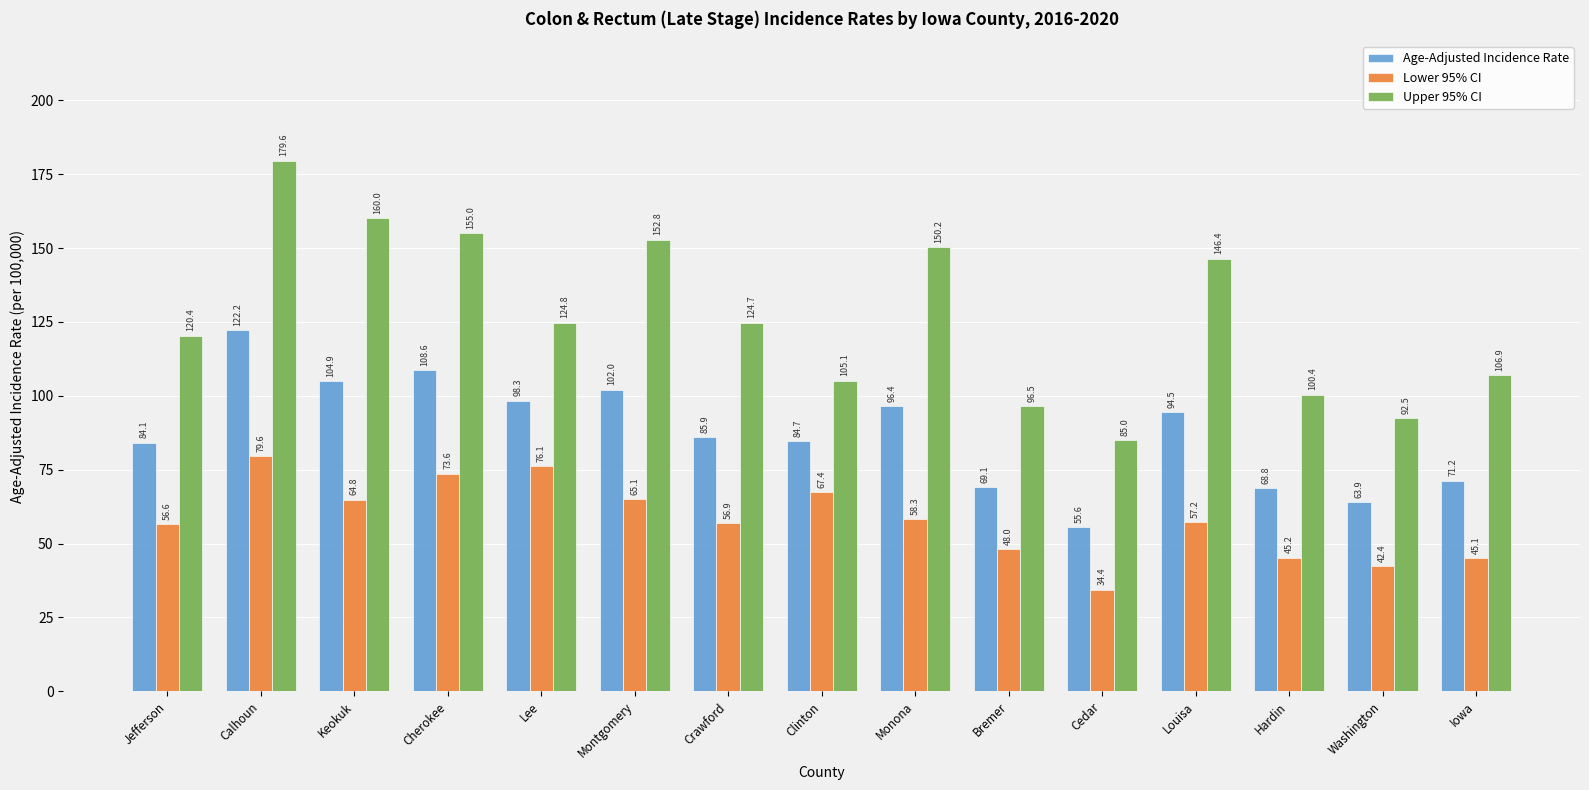

What is the total value across all series at Hardin?

214.4